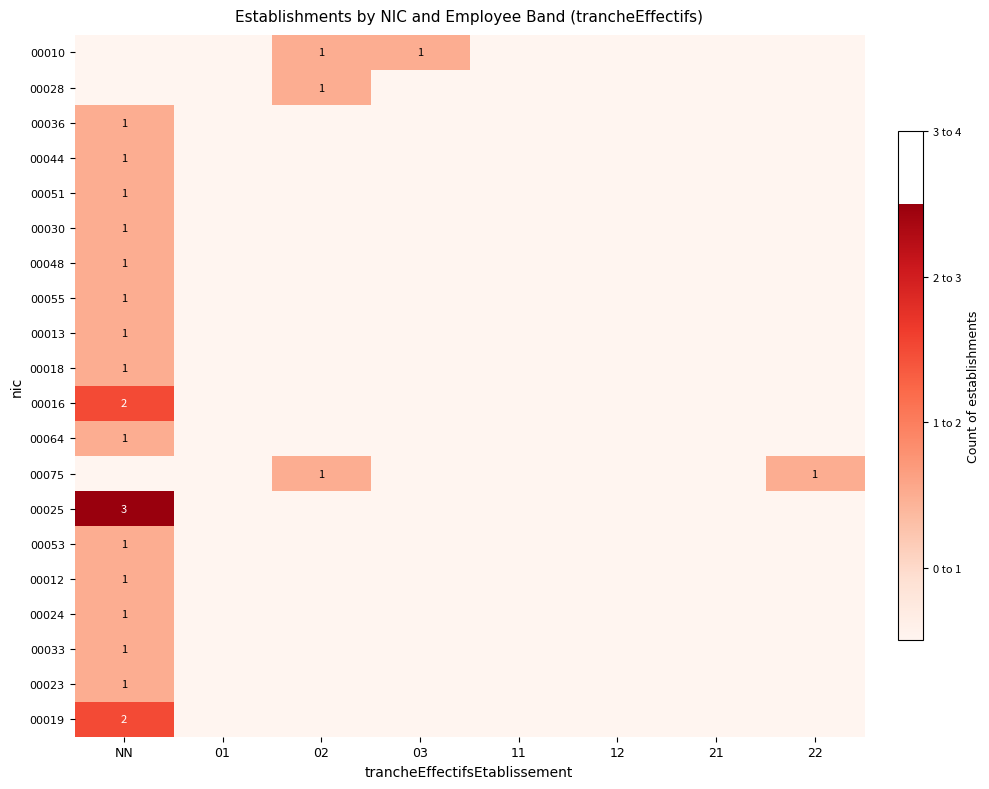

The 00075 series shows 0 at 02. True or false?

False